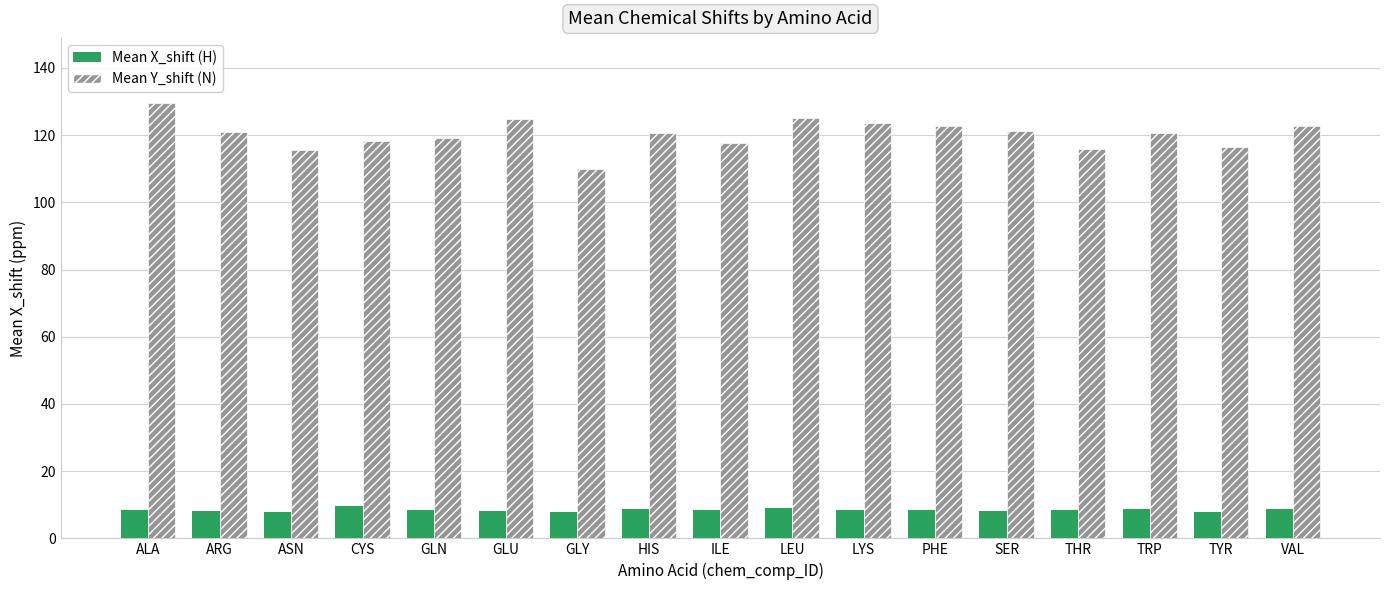

What is the greatest value displayed?

129.5